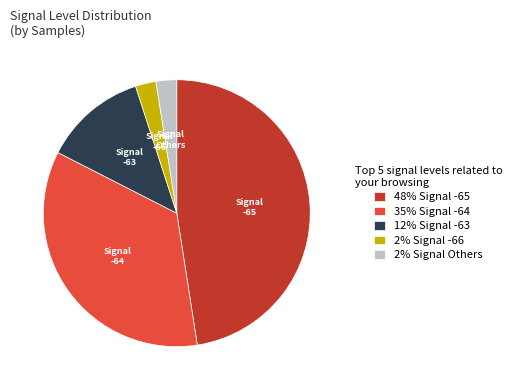

What is the ratio of the value at 48% Signal -65 to the value at 35% Signal -64?

1.4